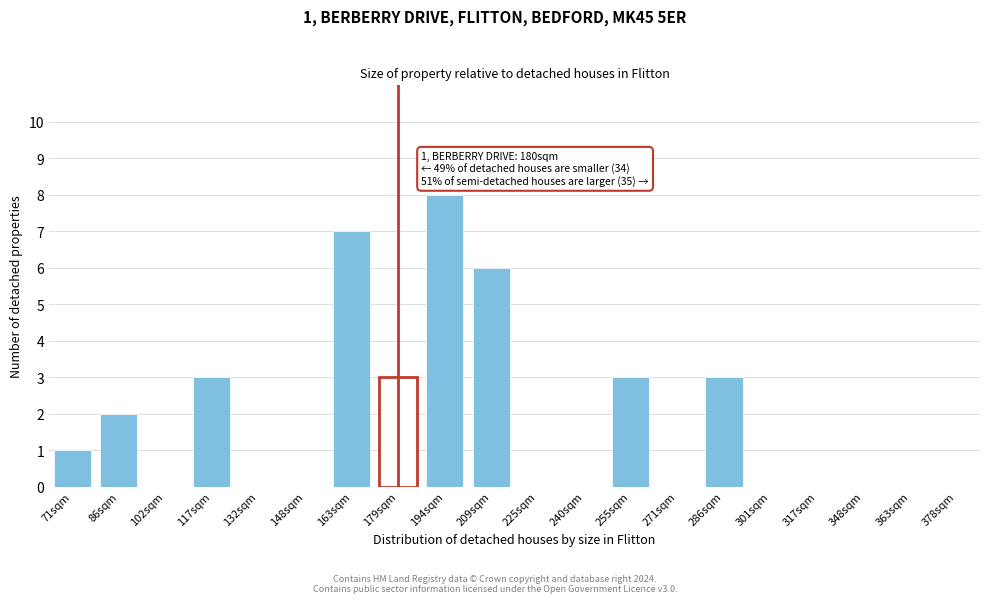

Reading left to right, what are all the values shown in this chart?

71sqm=1	86sqm=2	102sqm=0	117sqm=3	132sqm=0	148sqm=0	163sqm=7	179sqm=3	194sqm=8	209sqm=6	225sqm=0	240sqm=0	255sqm=3	271sqm=0	286sqm=3	301sqm=0	317sqm=0	348sqm=0	363sqm=0	378sqm=0